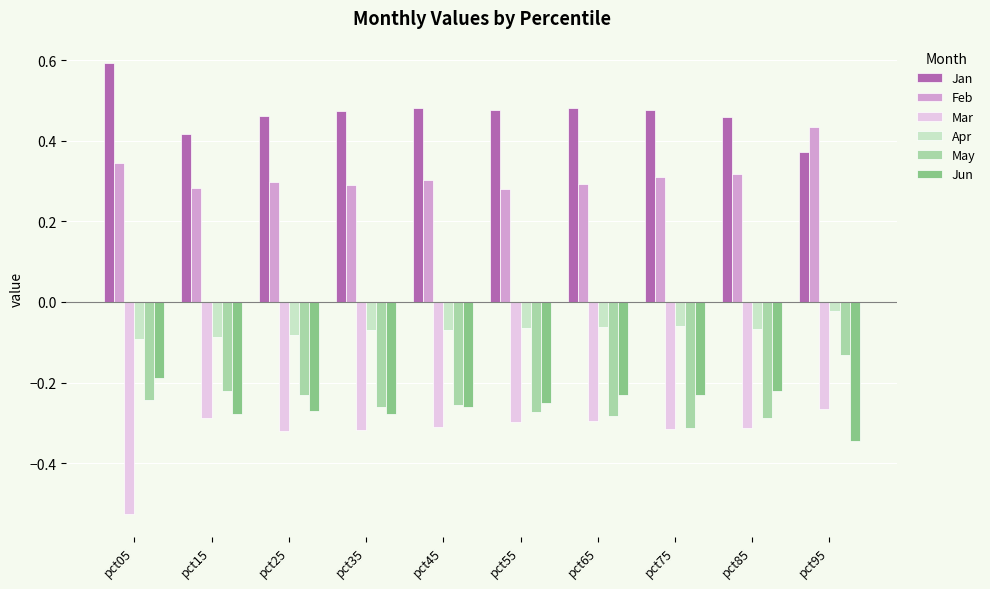

Count the number of data series in this chart.

6